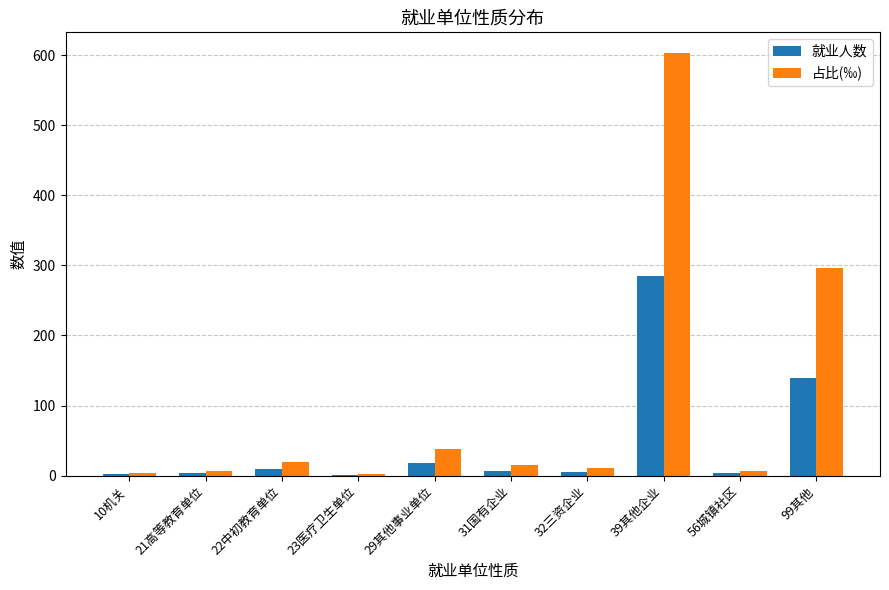

Which category has the highest value across all series?

39其他企业